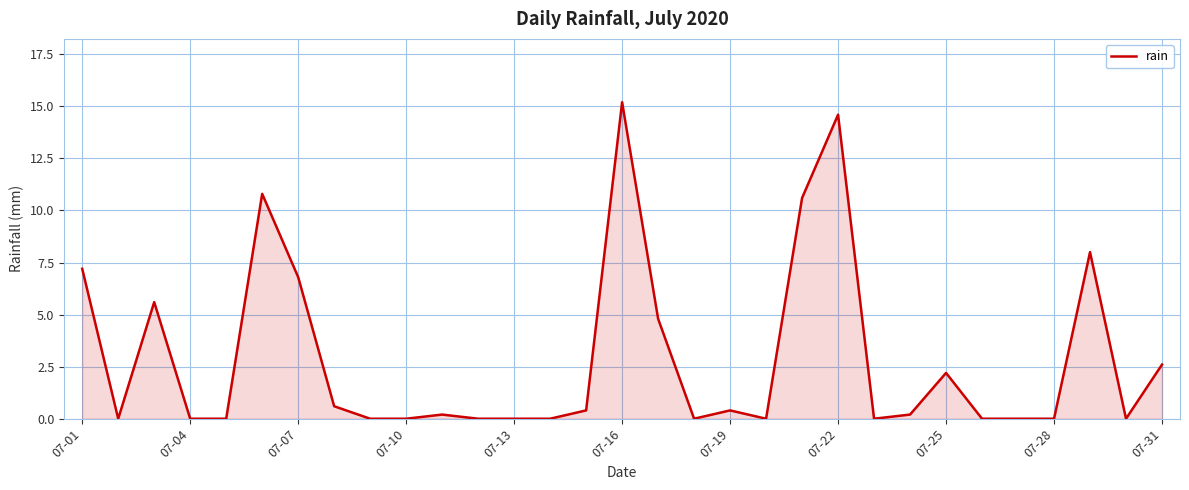

What is the maximum value shown in the chart?

15.2